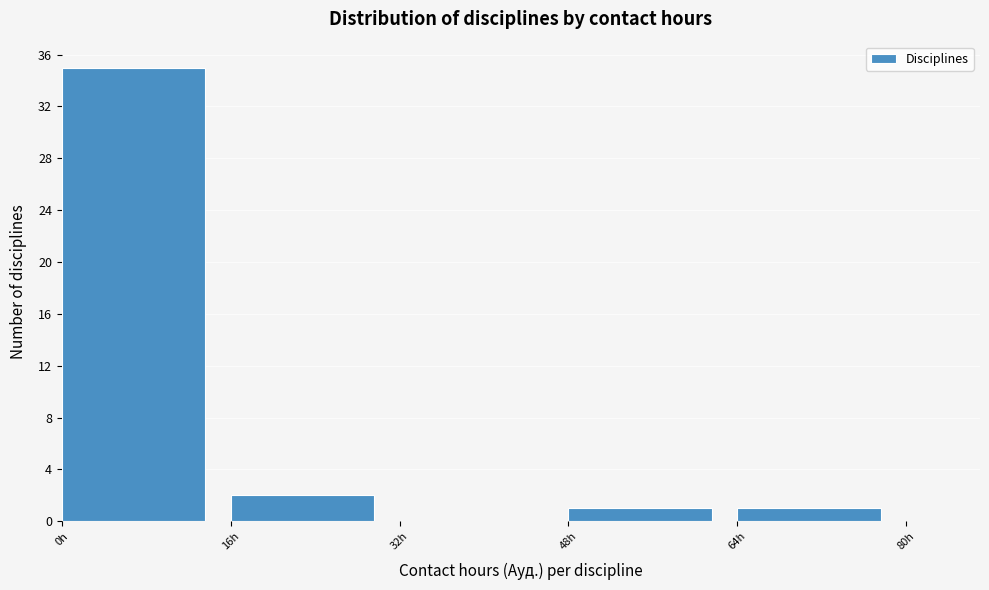

Reading left to right, list every bar in this chart as the range it spans on the x-axis followed by its height. The values are not printed on the chart, so give them approximately, as read against the axis.

0 to 16: 35
16 to 32: 2
32 to 48: 0
48 to 64: 1
64 to 80: 1